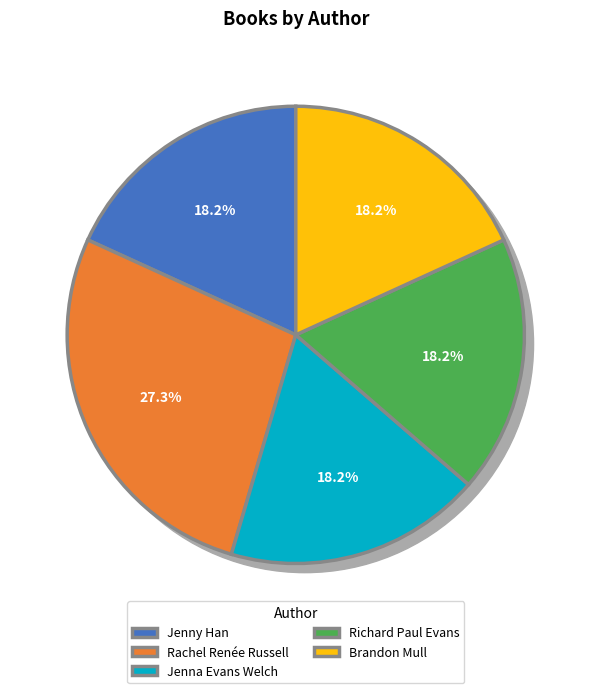

To the nearest percent, what is the average slice percentage?

20%